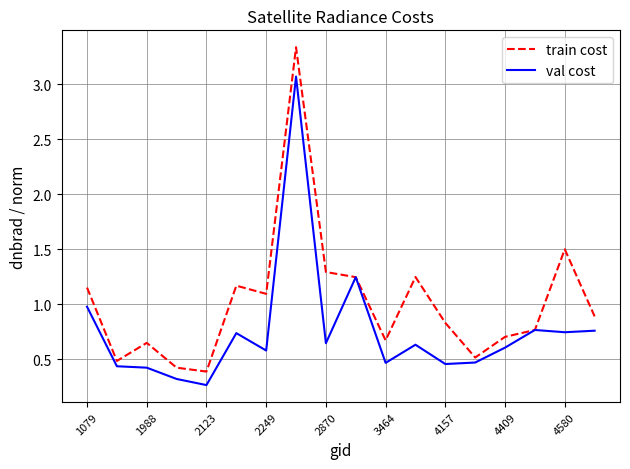

Which series has the widest spread of values?

train cost